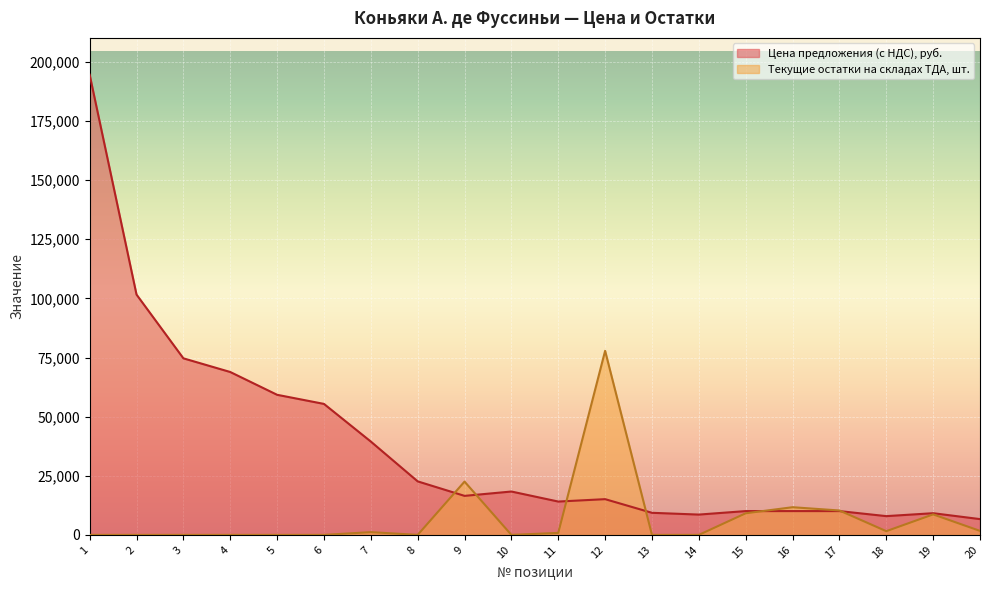

The value of Цена предложения (с НДС), руб. at 2 is 101626.0. True or false?

True